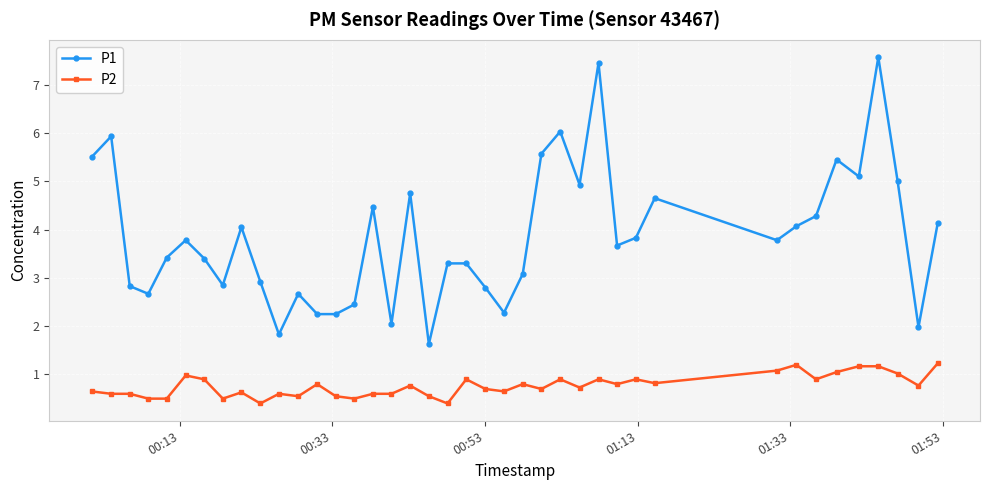

Which series has the widest spread of values?

P1